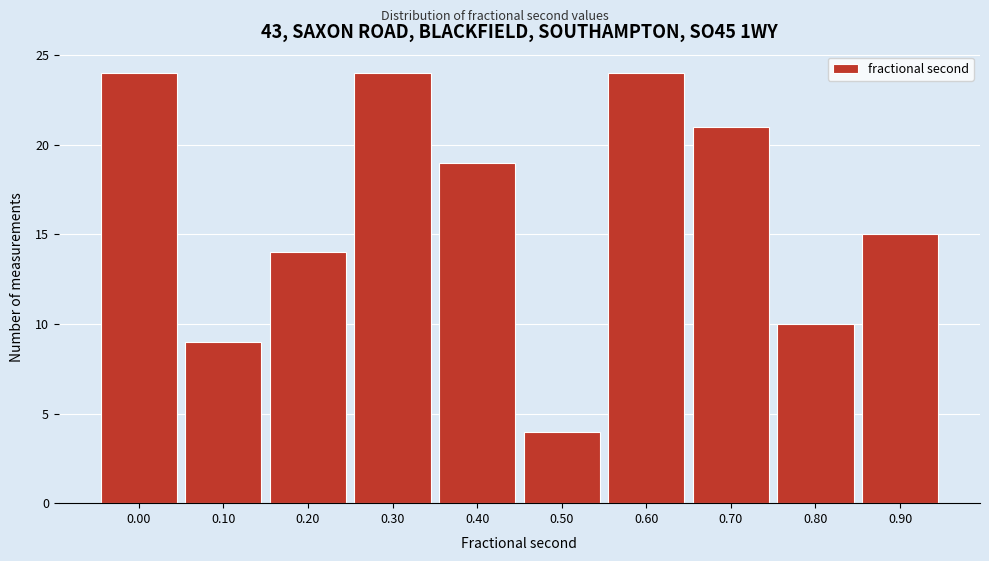

Reading right to left, what are all the values shown in this chart?

15	10	21	24	4	19	24	14	9	24